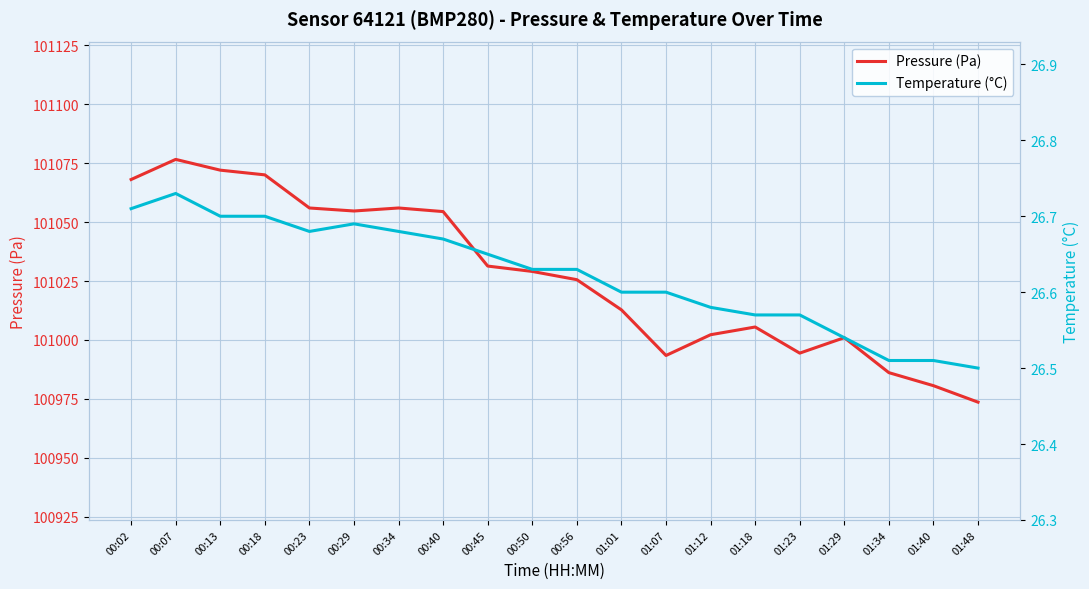

Rank the categories by Pressure (Pa) value from lowest to highest.

01:48, 01:40, 01:34, 01:07, 01:23, 01:29, 01:12, 01:18, 01:01, 00:56, 00:50, 00:45, 00:40, 00:29, 00:23, 00:34, 00:02, 00:18, 00:13, 00:07